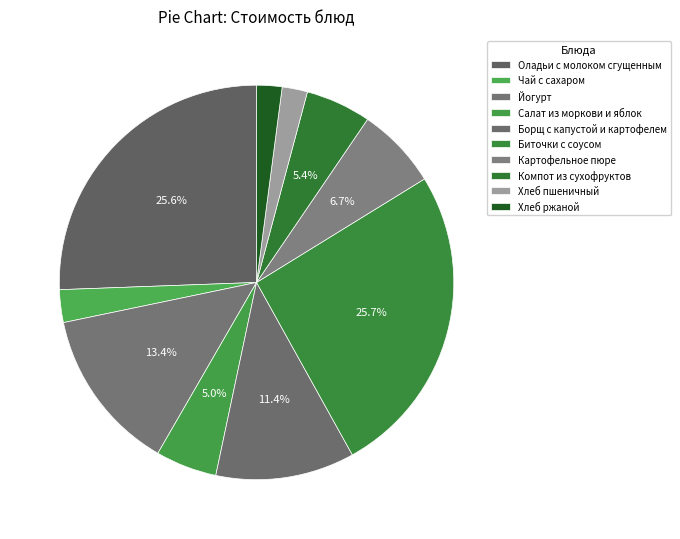

Approximately how many times larger is the value at Чай с сахаром compared to Йогурт?

0.2